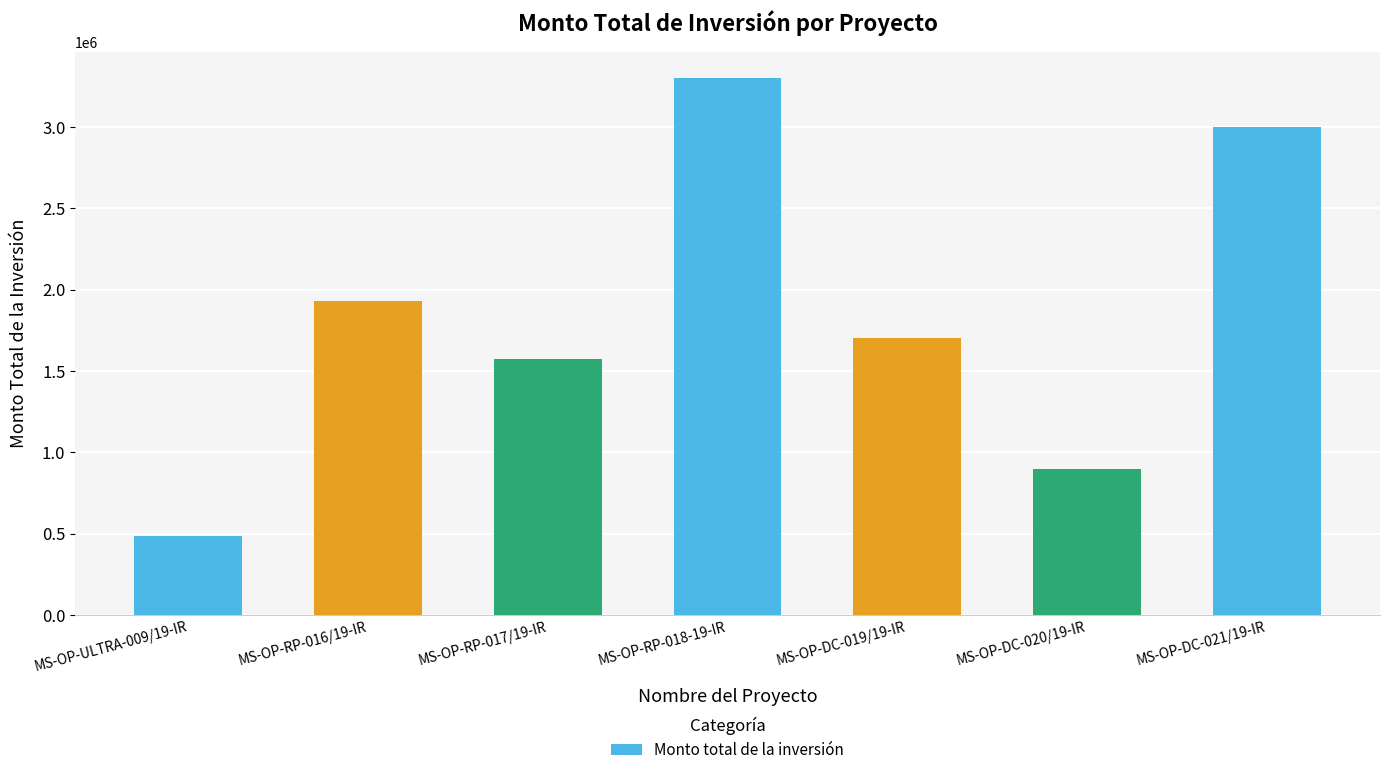

Read the value at MS-OP-RP-016/19-IR.

1931000.0